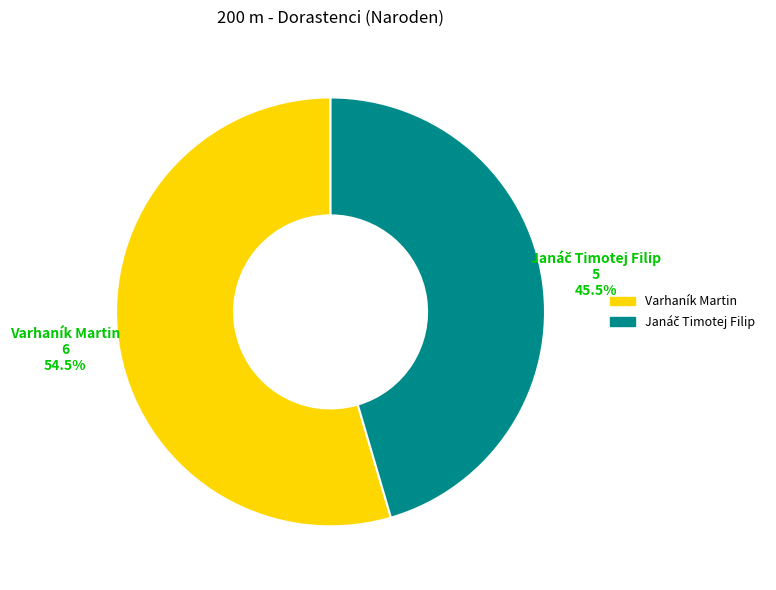

How much of the chart is everything except Varhaník Martin?

45.5%